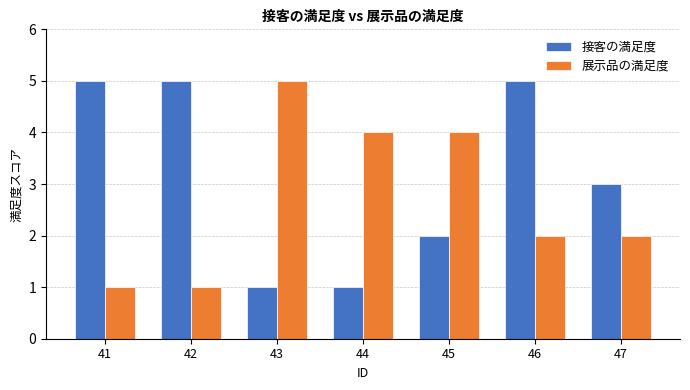

Reading left to right, list all the values displayed in this chart.

接客の満足度: 5	5	1	1	2	5	3
展示品の満足度: 1	1	5	4	4	2	2